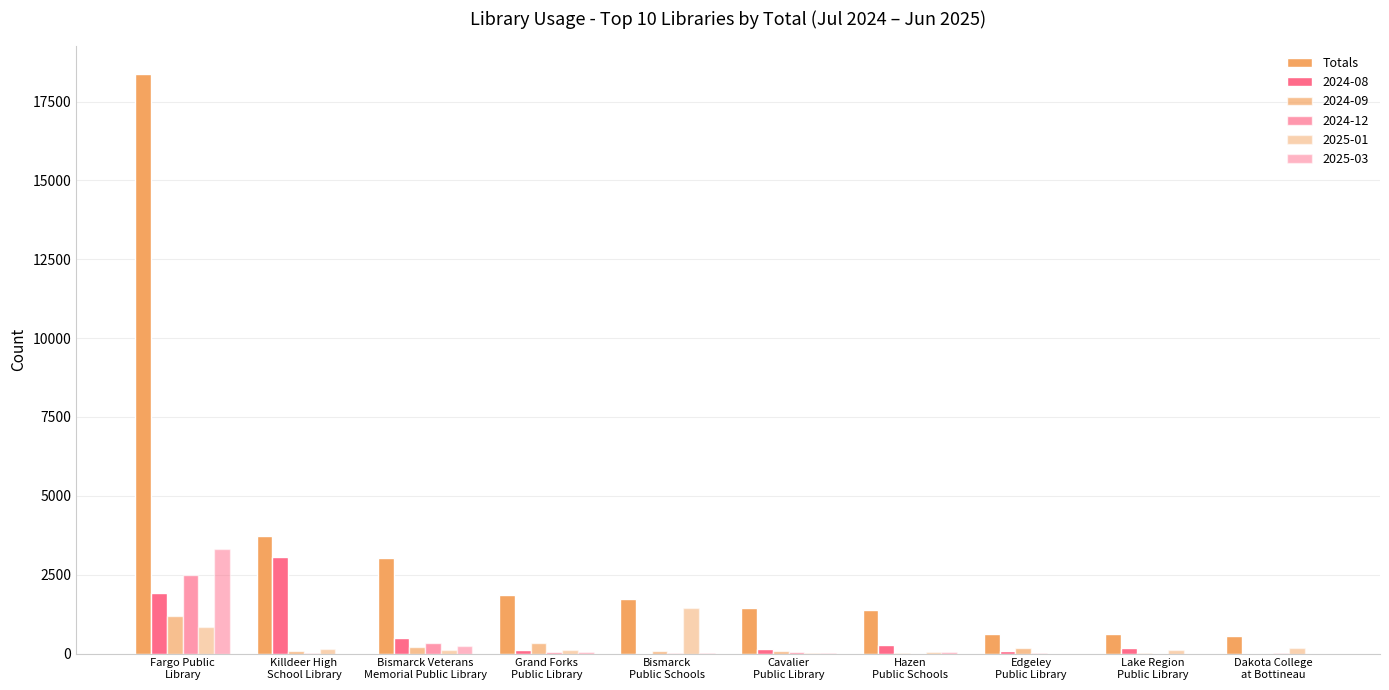

Are the bars grouped side by side (vs. stacked)?

Yes